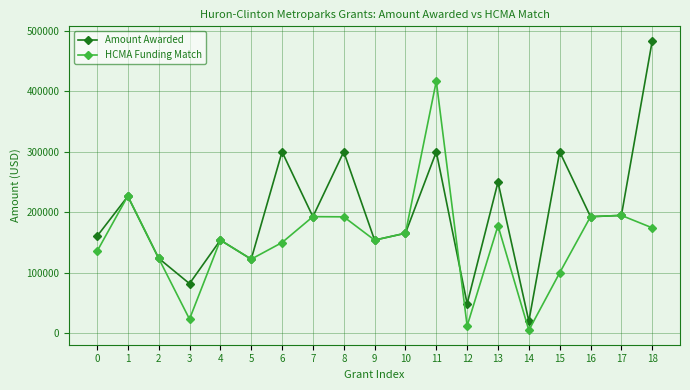

What is the difference between the HCMA Funding Match values at 8 and 18?

18200